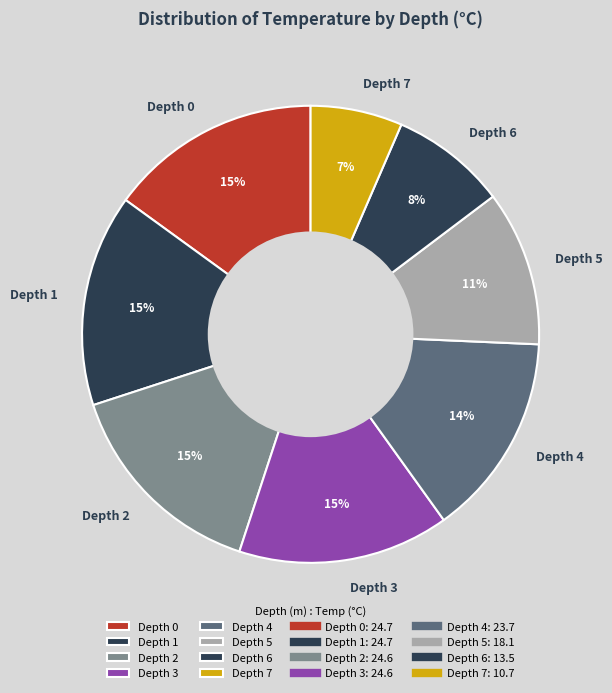

To the nearest percent, what is the combined percentage of Depth 1 and Depth 0?

30%